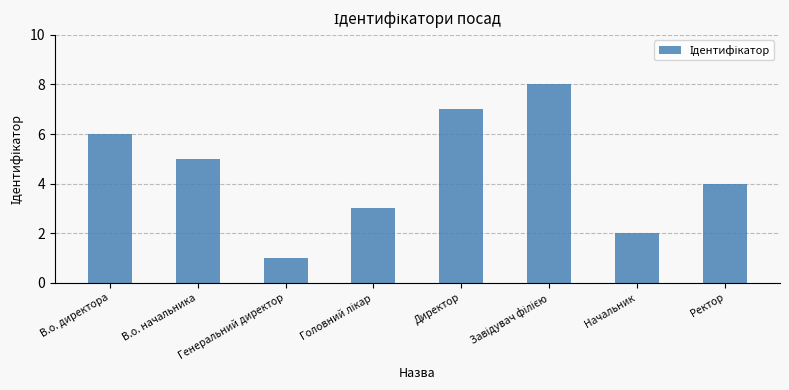

What is the sum of all values?

36